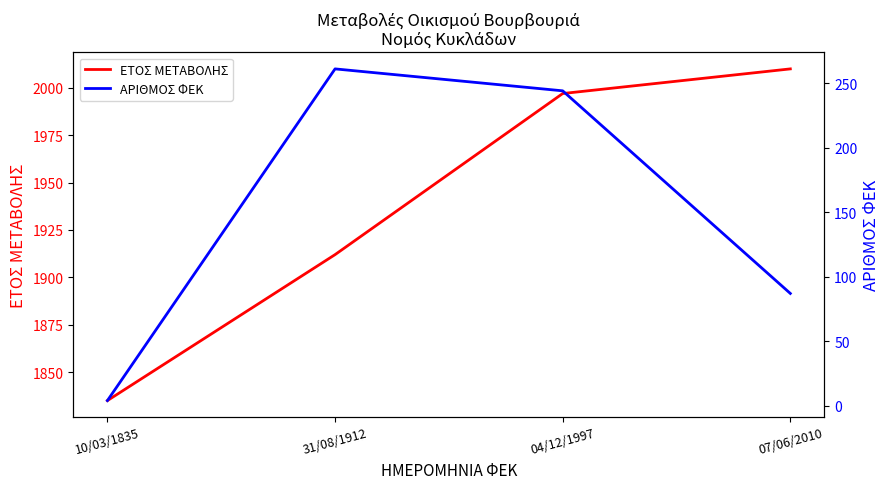

What are all the series names shown in the legend?

ΕΤΟΣ ΜΕΤΑΒΟΛΗΣ, ΑΡΙΘΜΟΣ ΦΕΚ